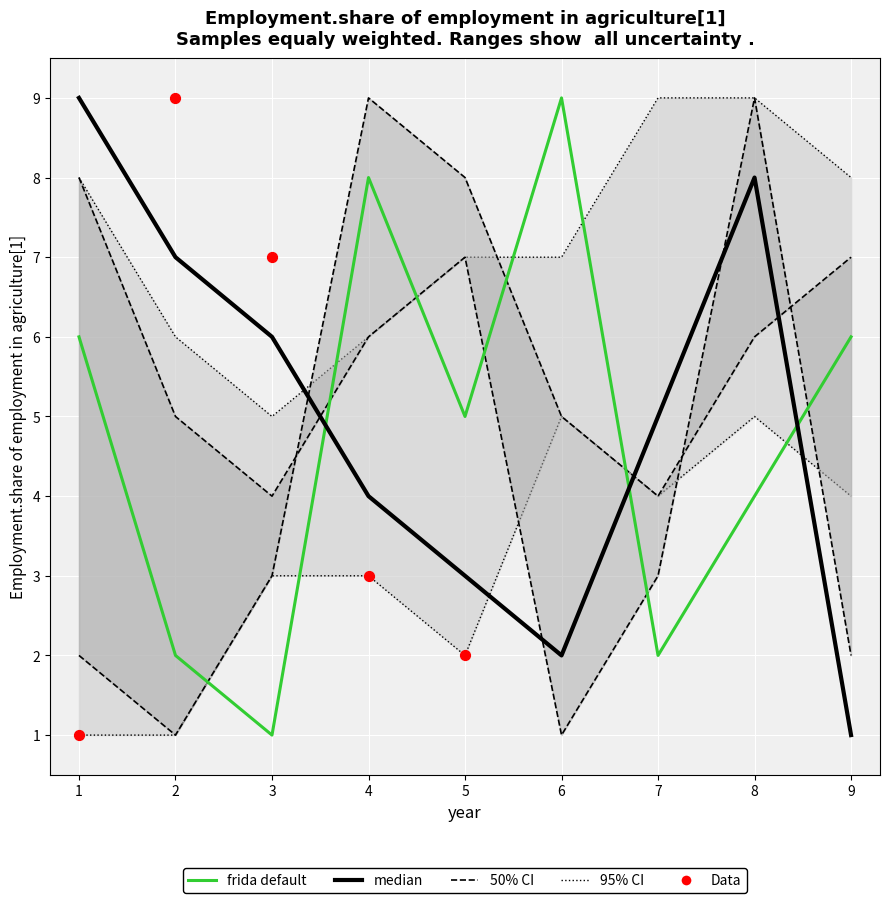

Is the value of col_6 at 3 greater than the value of col_5 at 6?

Yes